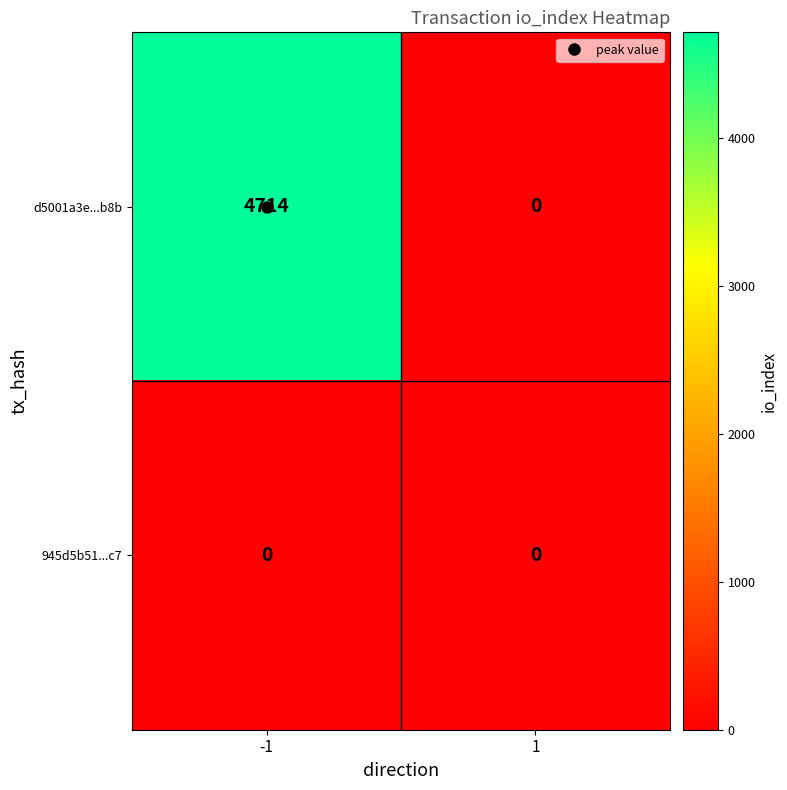

At which category is the sum across all series the highest?

-1